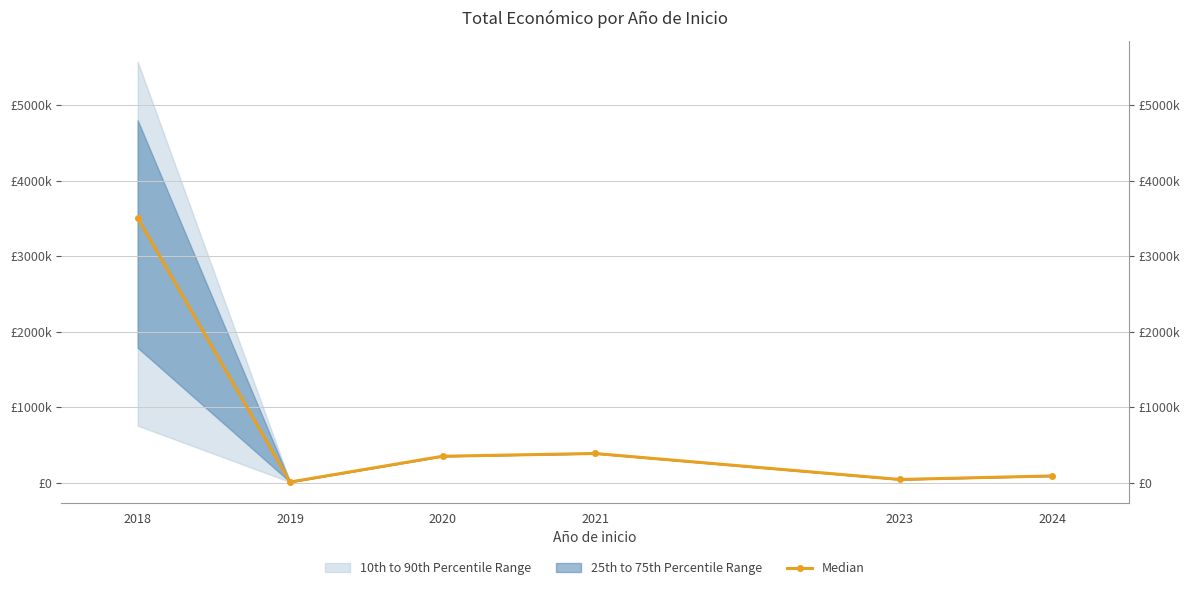

Reading left to right, extract all data points from this chart.

3508005	7200	348843	385549	40876	88160